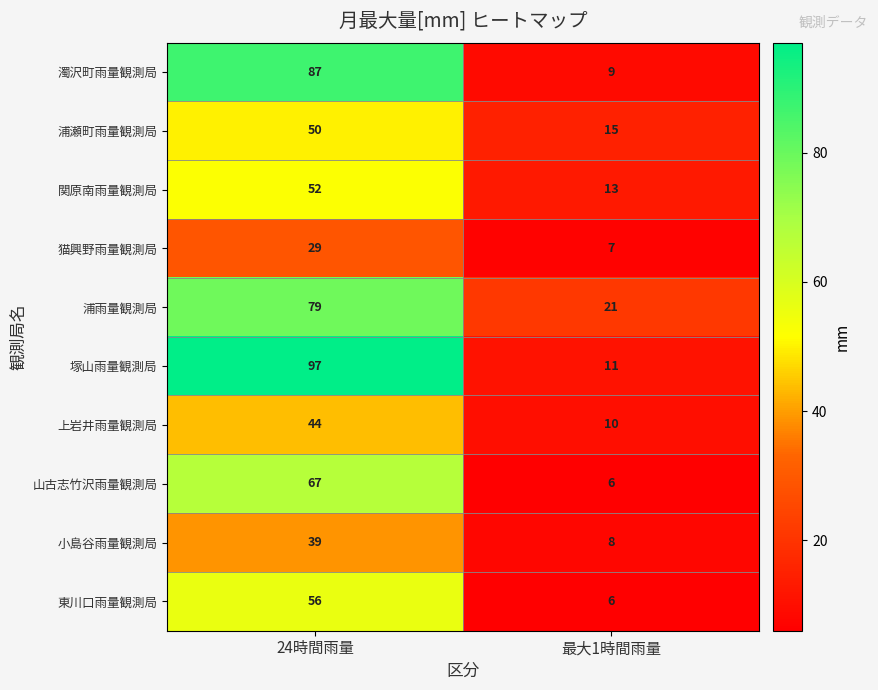

Rank the series by their maximum value, from lowest to highest.

猫興野雨量観測局, 小島谷雨量観測局, 上岩井雨量観測局, 浦瀬町雨量観測局, 関原南雨量観測局, 東川口雨量観測局, 山古志竹沢雨量観測局, 浦雨量観測局, 濁沢町雨量観測局, 塚山雨量観測局